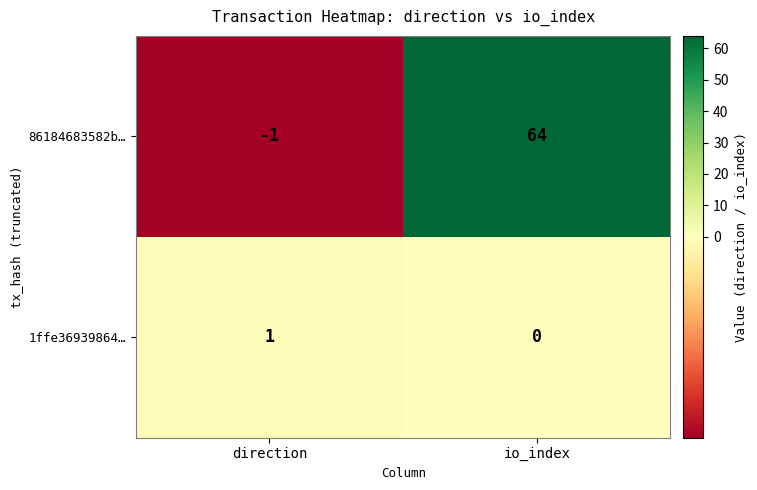

At which category is the sum across all series the highest?

io_index